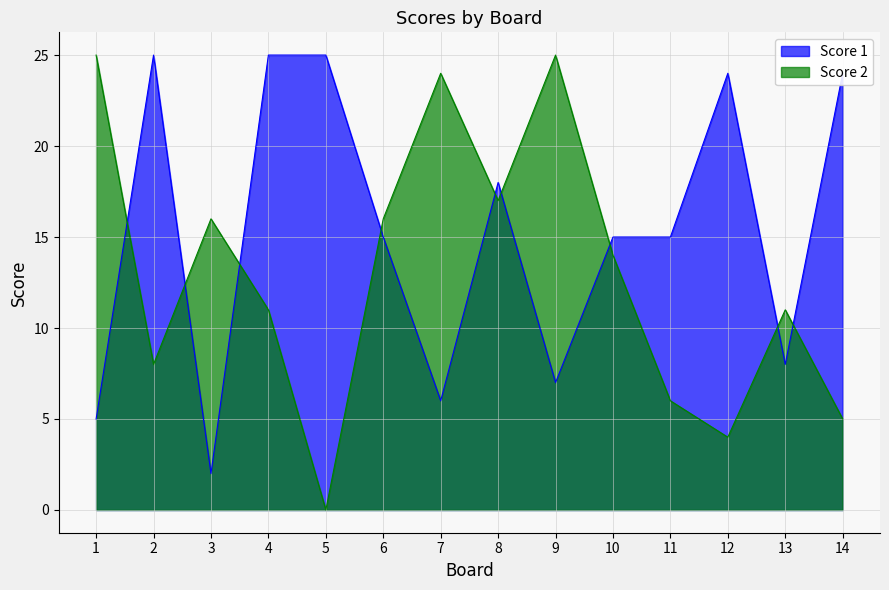

Which category has the highest value across all series?

2